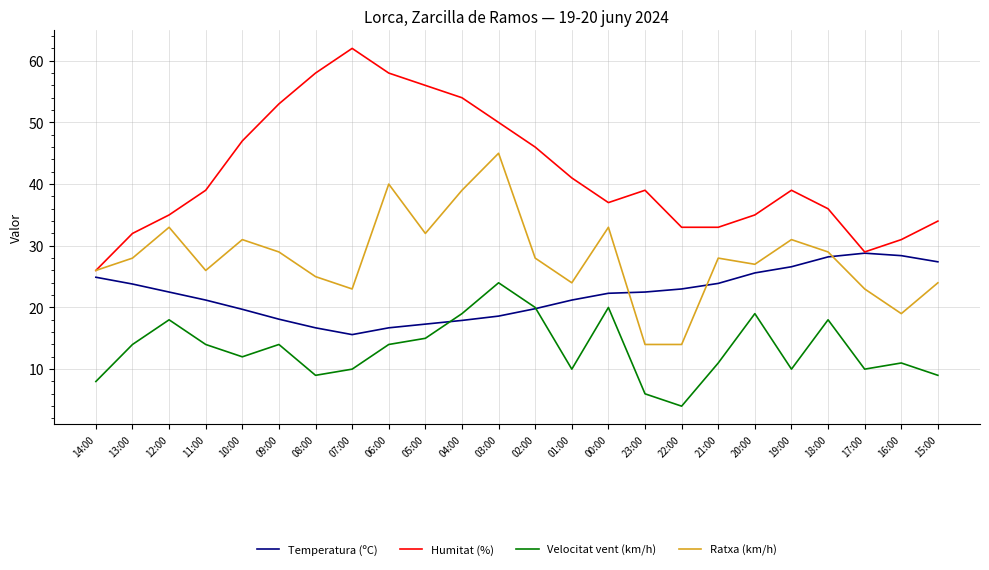

What position from the right is 01:00?

11